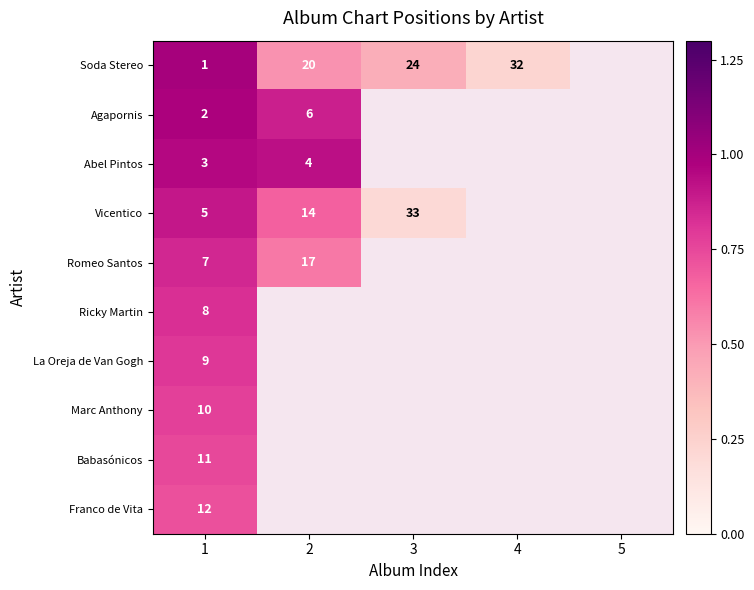

At which category does the chart reach its minimum across all series?

3